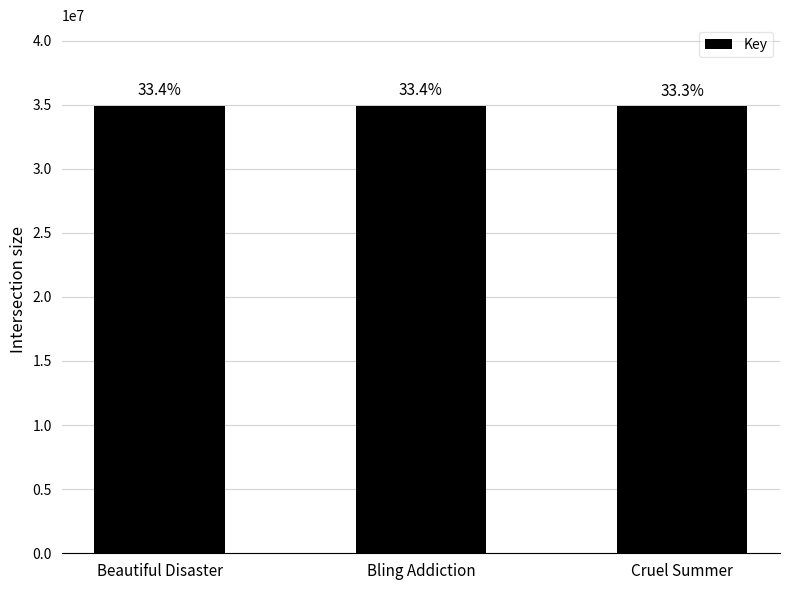

Rank the categories by value from highest to lowest.

Beautiful Disaster, Bling Addiction, Cruel Summer